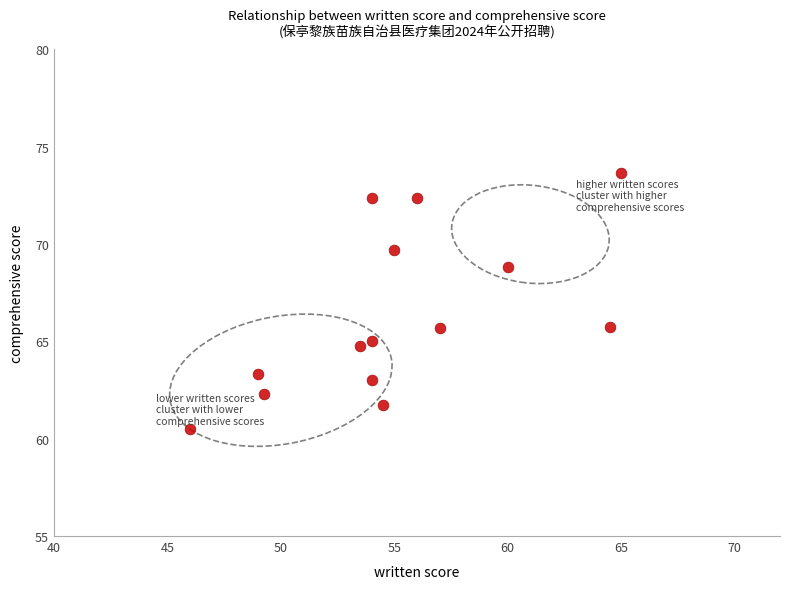

What is the range of Y values (max minus min)?

13.2